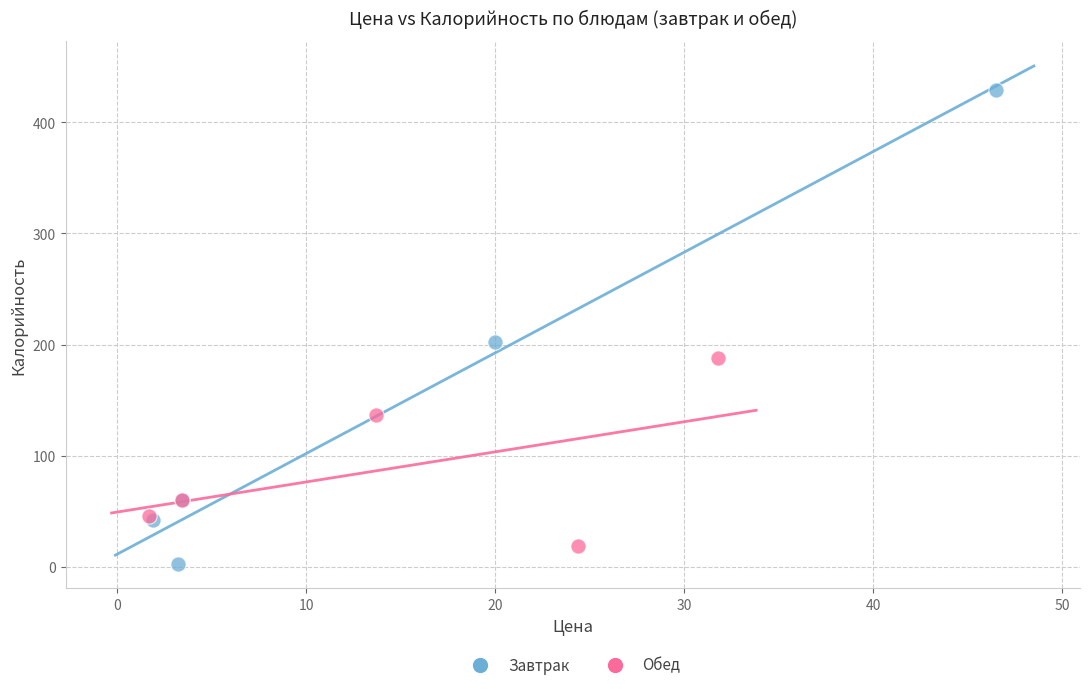

Which series contains the highest Y value?

Завтрак